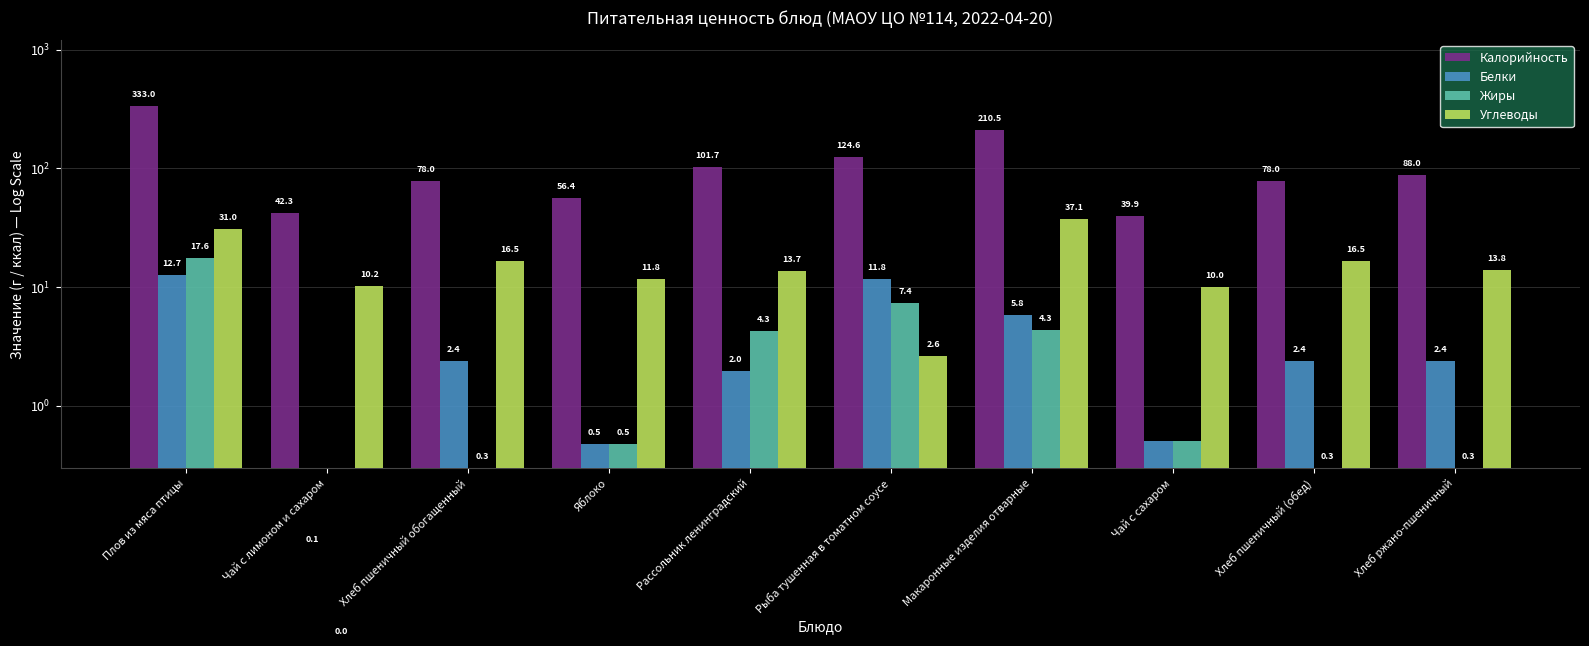

At which category does the chart reach its minimum across all series?

Чай с лимоном и сахаром